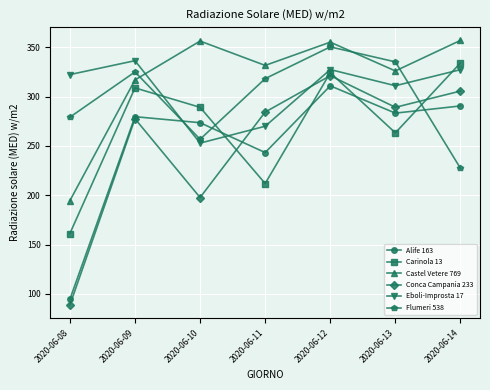

How many lines are shown in the chart?

6